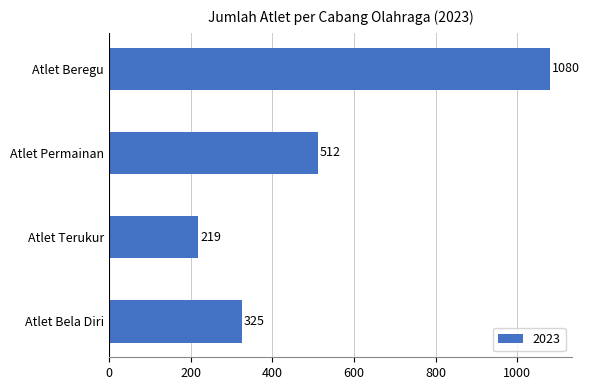

What is the sum of the values at Atlet Bela Diri and Atlet Terukur?

544